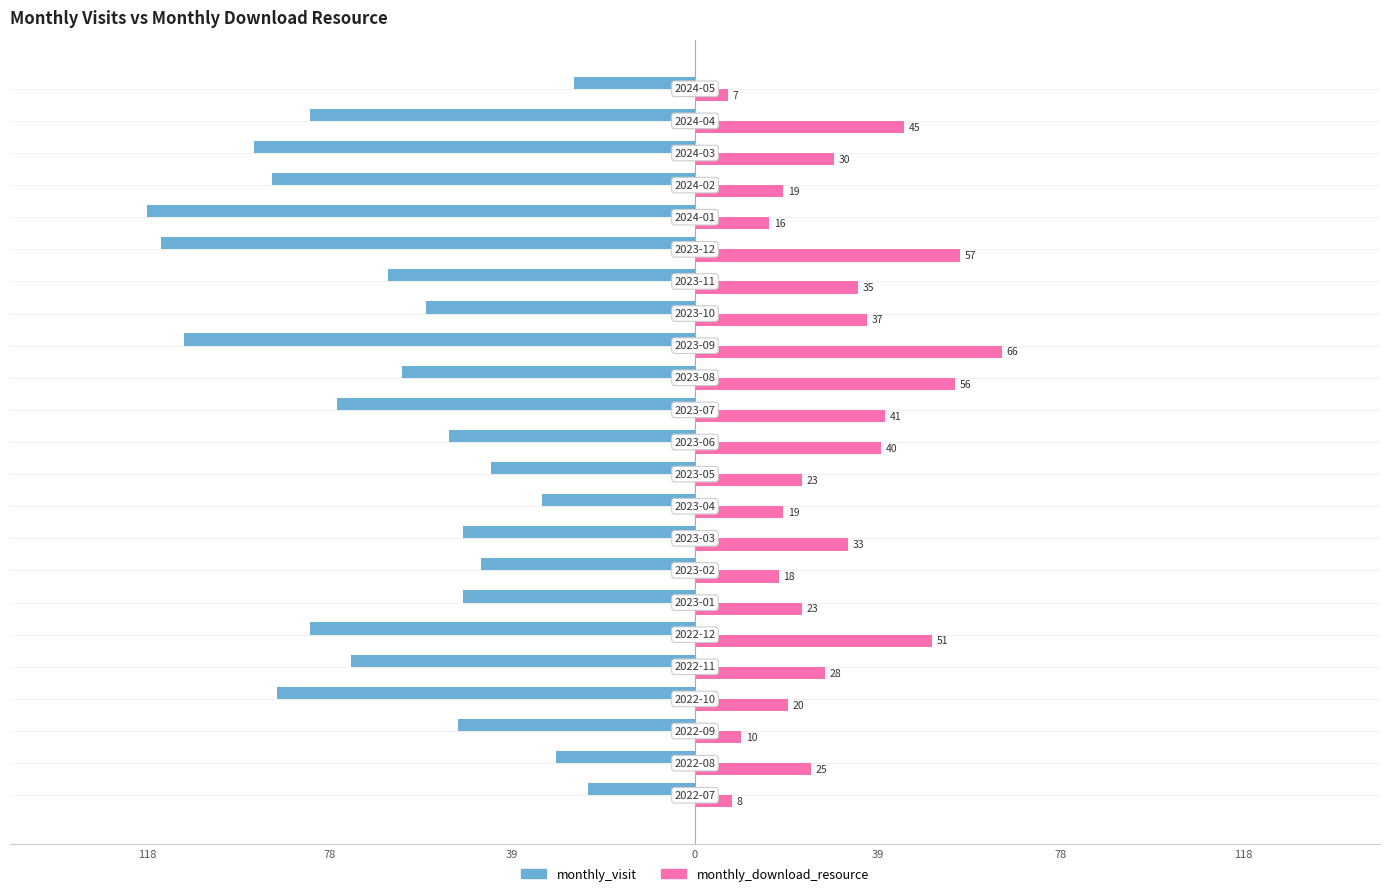

What are all the series names shown in the legend?

monthly_visit, monthly_download_resource